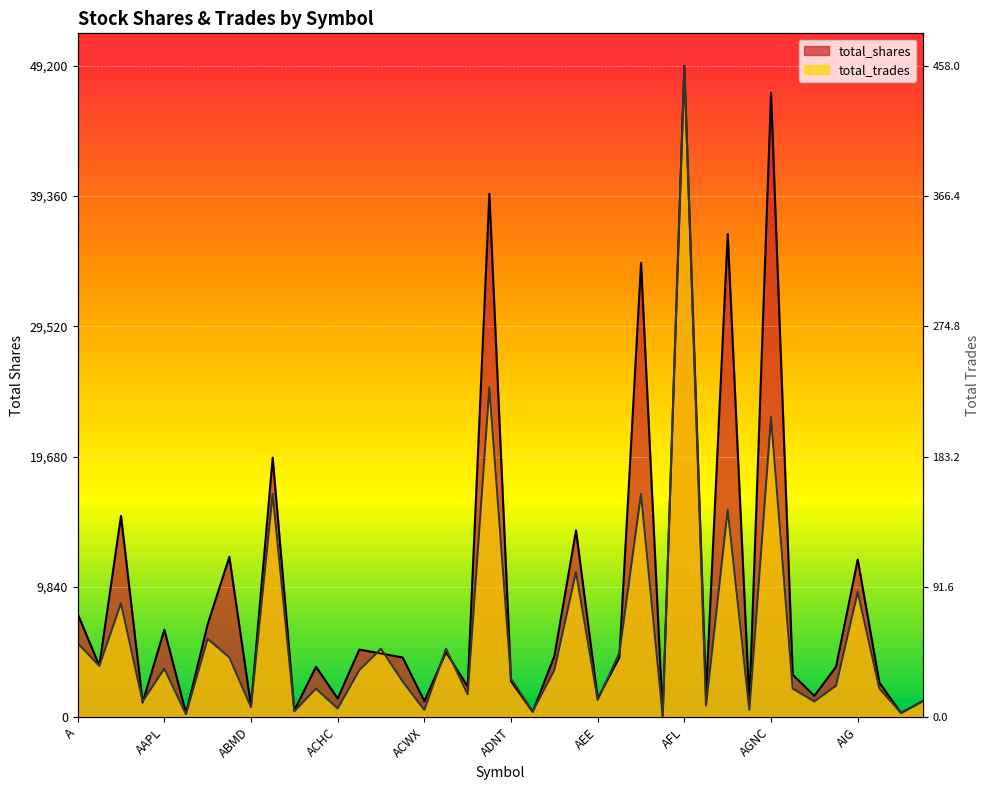

What is the greatest value displayed?

49200.0